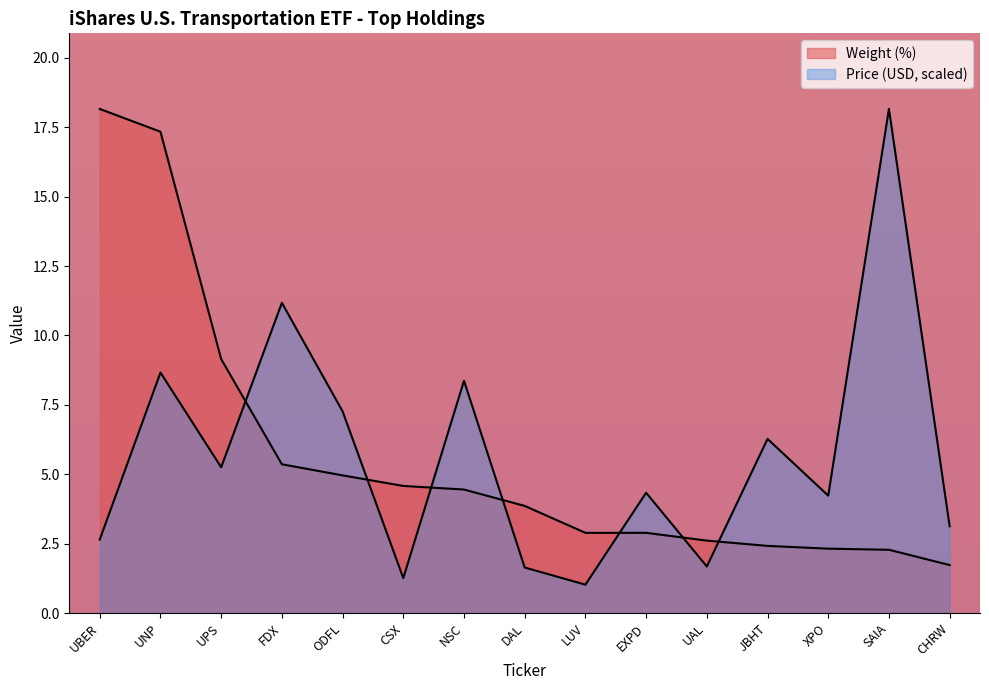

How many lines are shown in the chart?

2